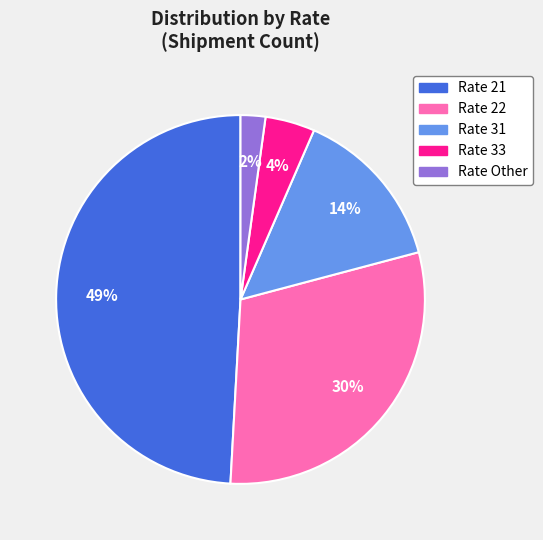

To the nearest percent, what is the average slice percentage?

20%